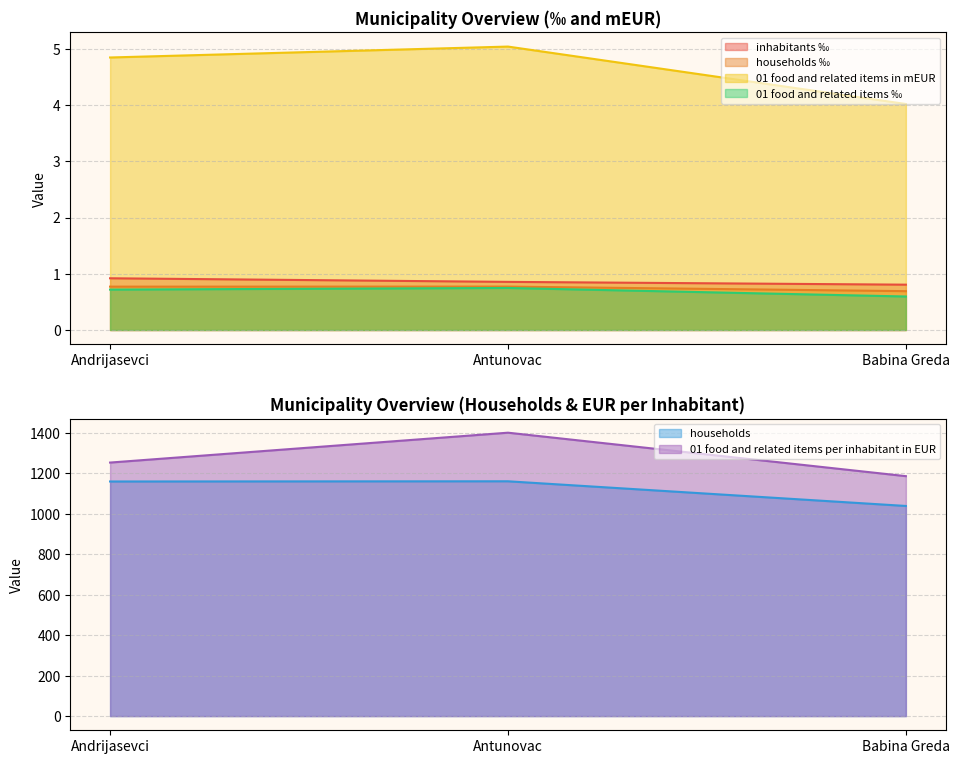

What is the difference between the maximum and minimum values in the 01 food and related items in mEUR series?

1.0